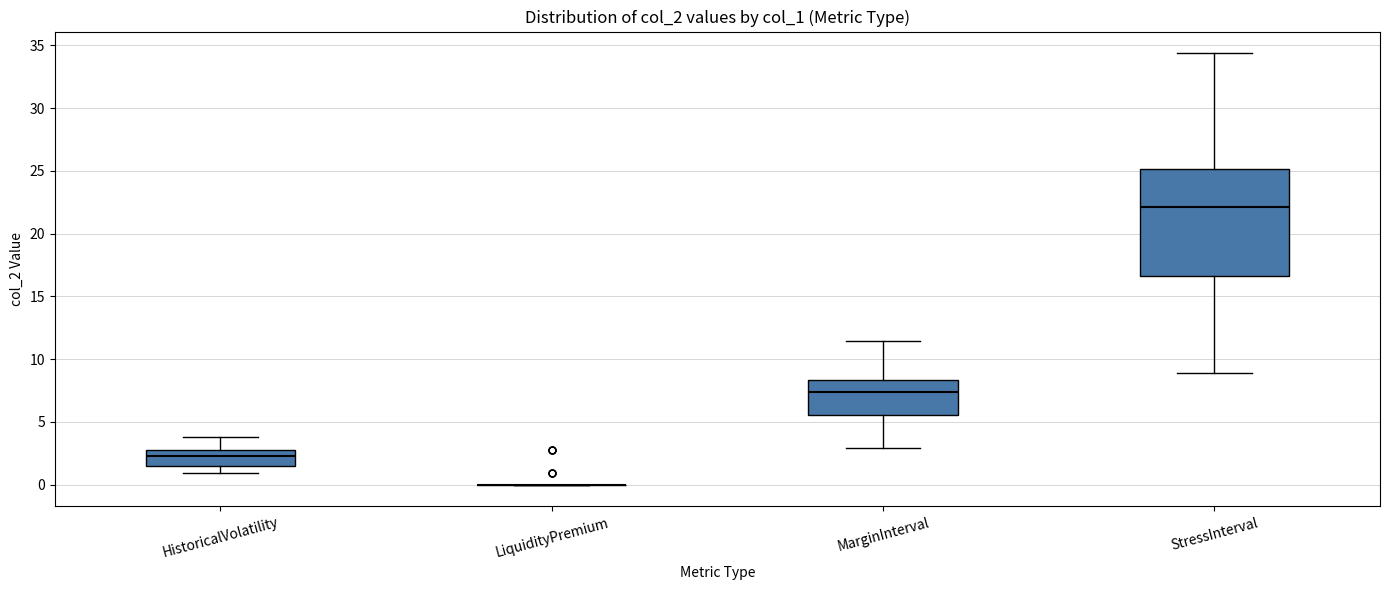

Reading left to right, transcribe this box plot: for each box, give where its median line is, the range the box spans, and where its two whiskers end, as read against the y-axis. The values are not printed on the chart, so give them approximately, as read against the axis.

HistoricalVolatility: median 2.5, box 1.5 to 3.0, whiskers 1.0 to 4.0
LiquidityPremium: box collapsed to a line at 0.0, whiskers 0.0 to 0.0
MarginInterval: median 7.5, box 5.5 to 8.5, whiskers 3.0 to 11.5
StressInterval: median 22.0, box 16.5 to 25.0, whiskers 9.0 to 34.5